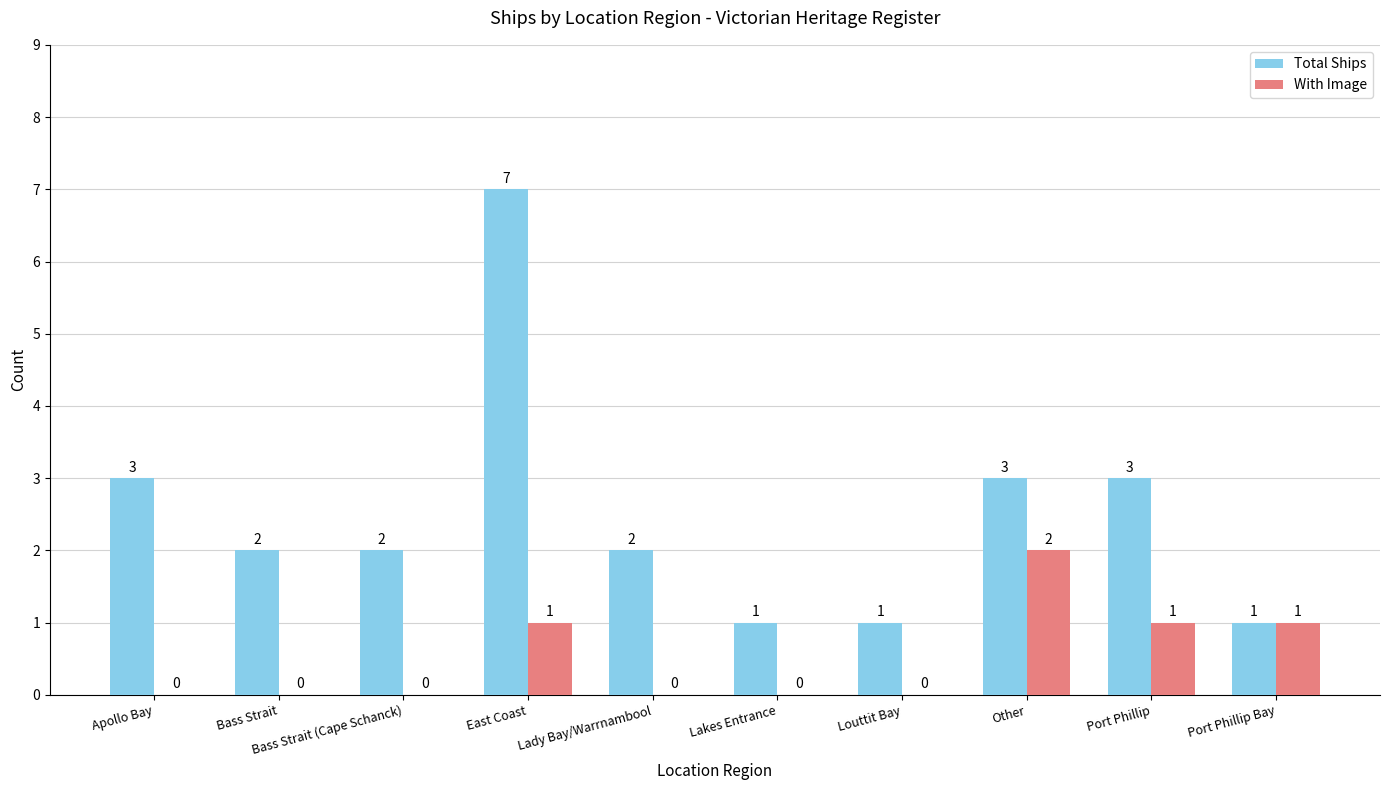

Reading right to left, transcribe all the data shown in this chart.

Total Ships: 1	3	3	1	1	2	7	2	2	3
With Image: 1	1	2	0	0	0	1	0	0	0